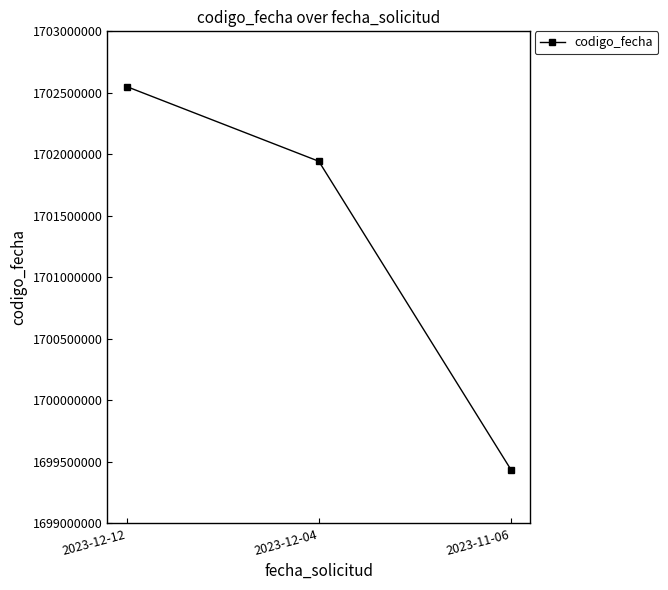

What is the value of the 1st point from the left?

1702551299